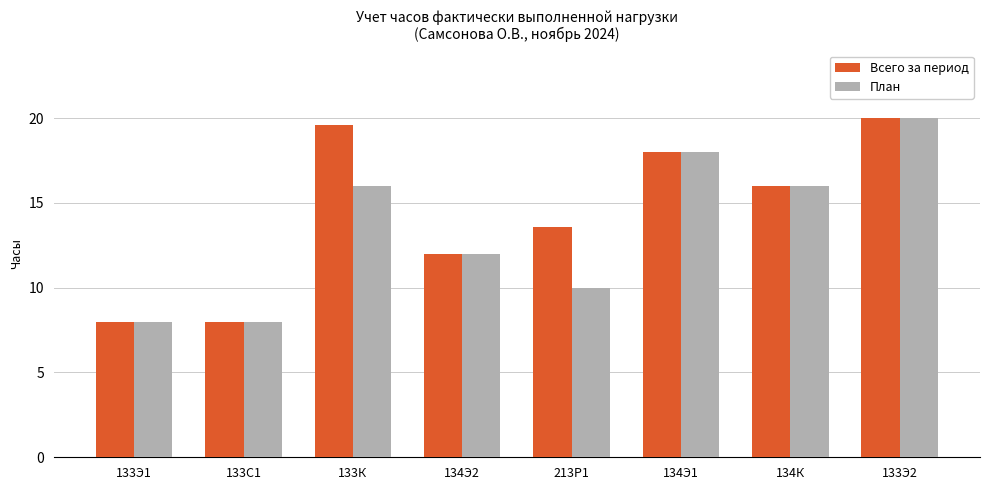

What is the highest value of the План series?

20.0